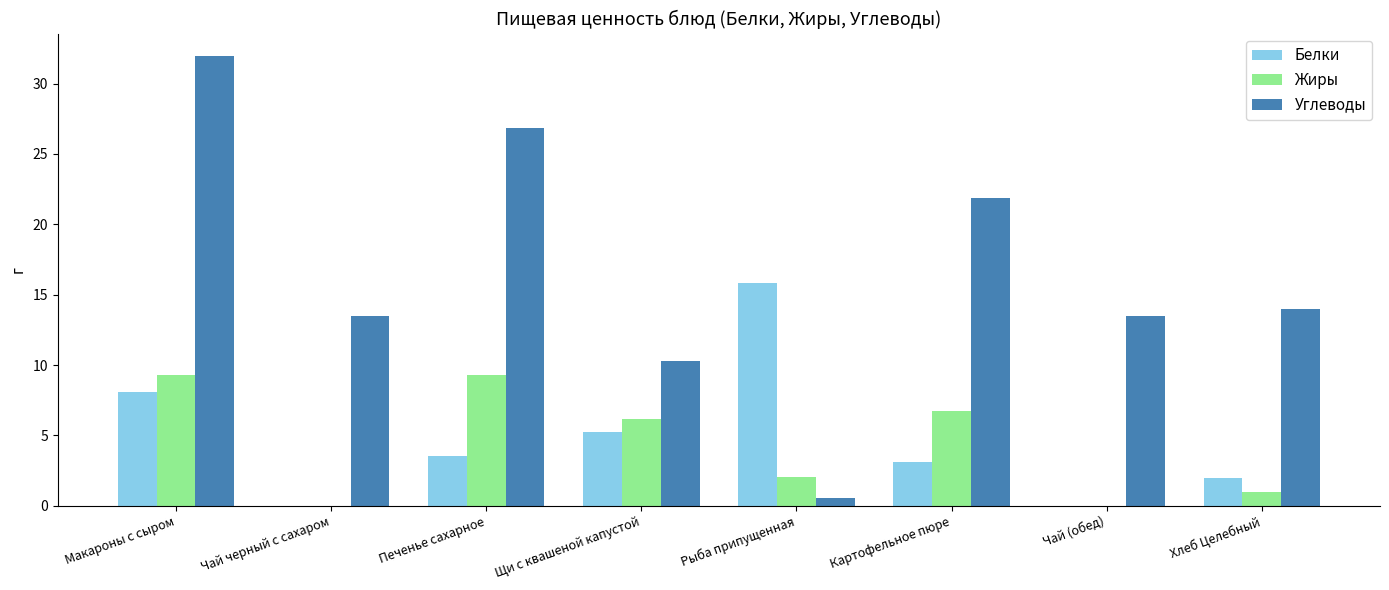

What is the sum of all Белки values?

37.8